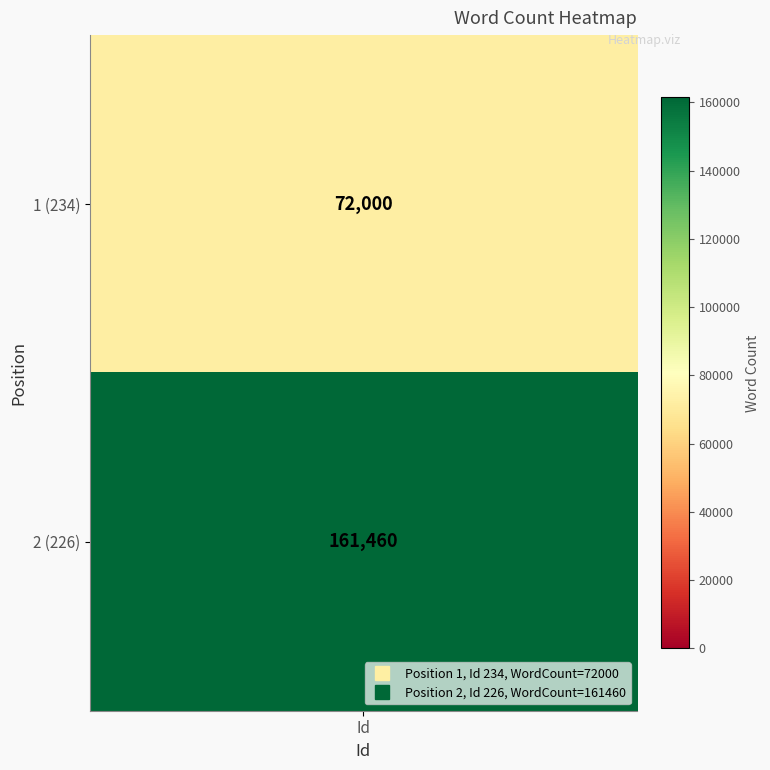

Is it true that 226 equals 44444 at 1?

False